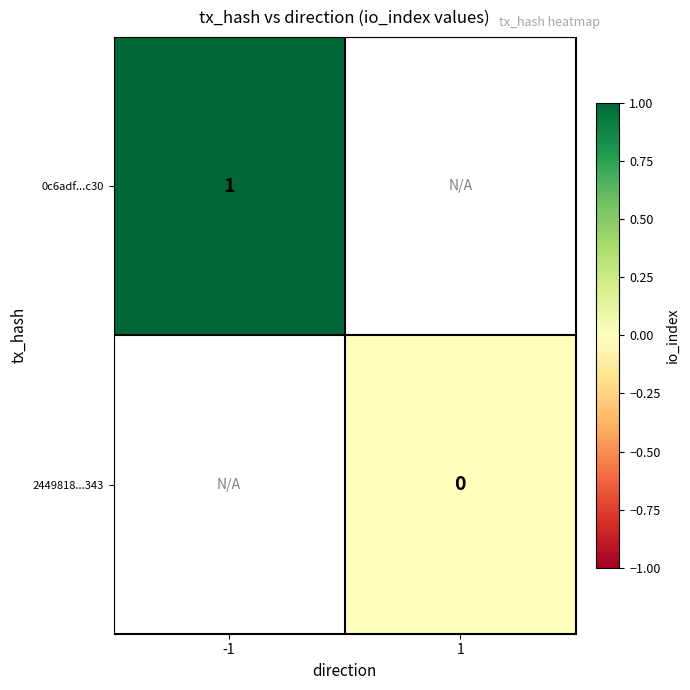

The 0c6adf...c30 series shows 2 at -1. True or false?

False